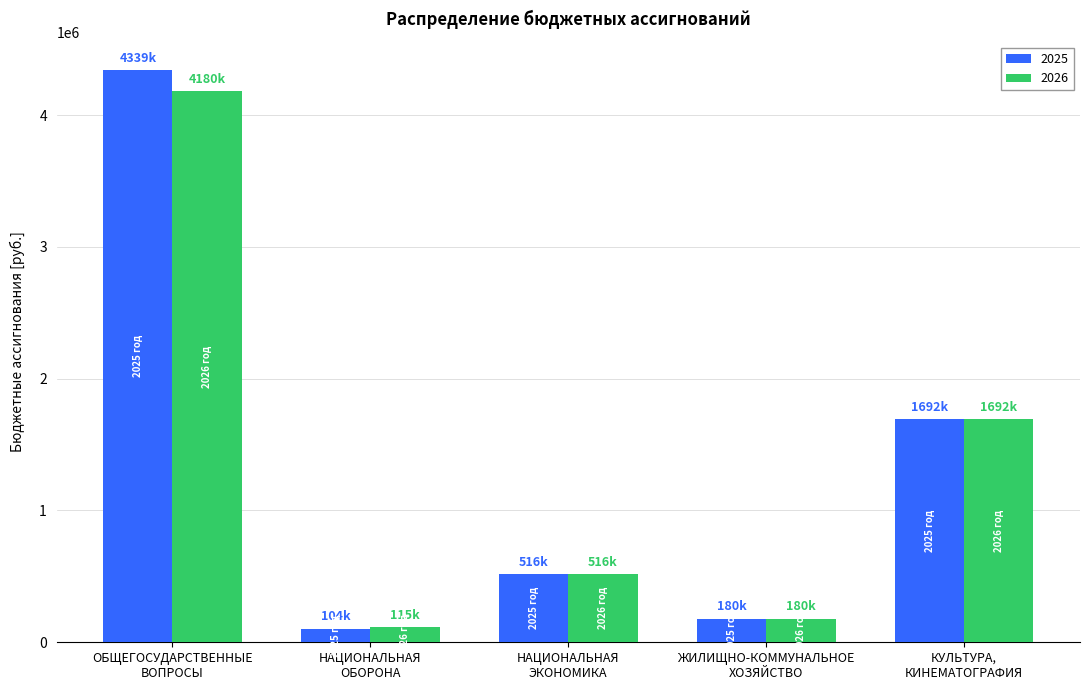

What is the sum of all 2025 values?

6831094